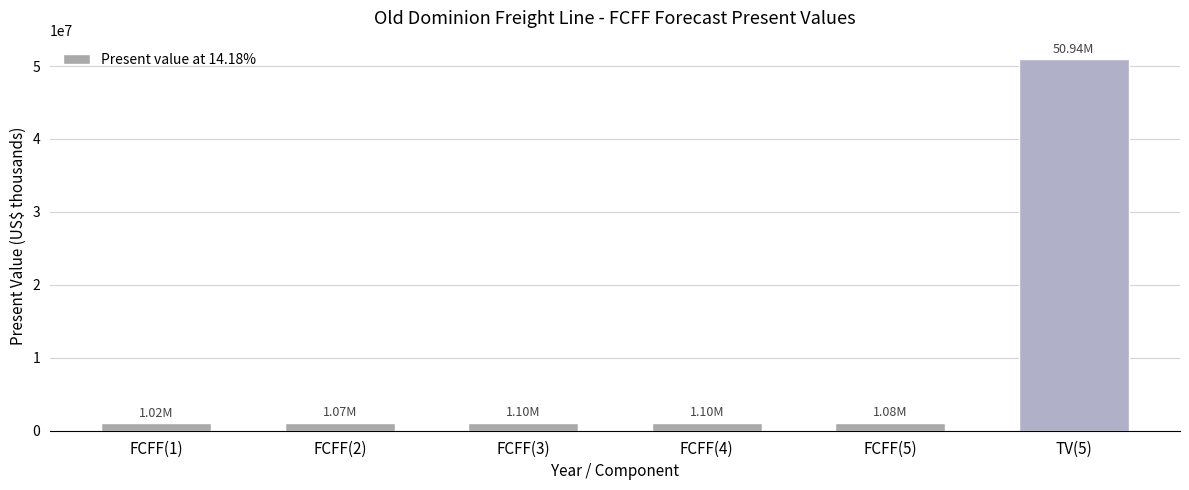

What is the difference between the maximum and minimum values?

49920243